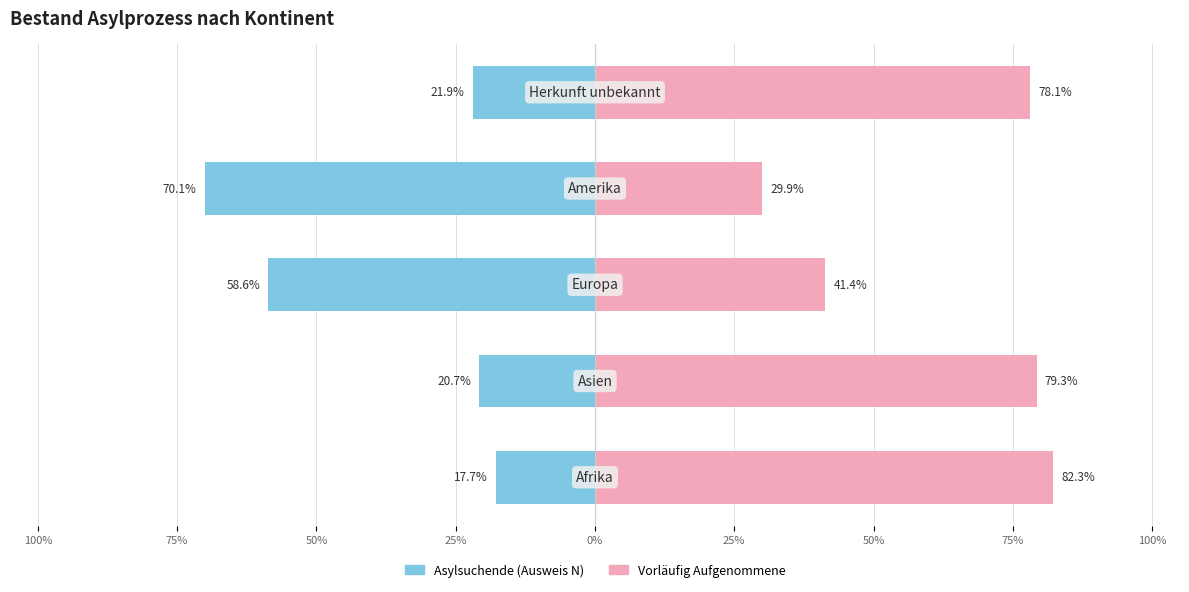

Which series changed the most between 50% and 25%?

Vorläufig Aufgenommene